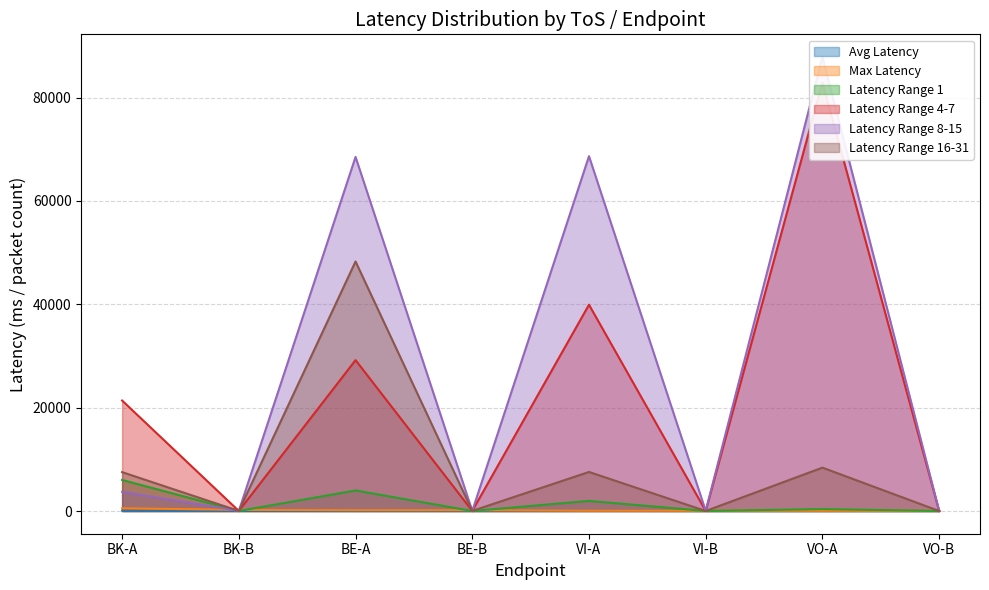

At which category does Avg Latency reach its first local peak?

BE-B